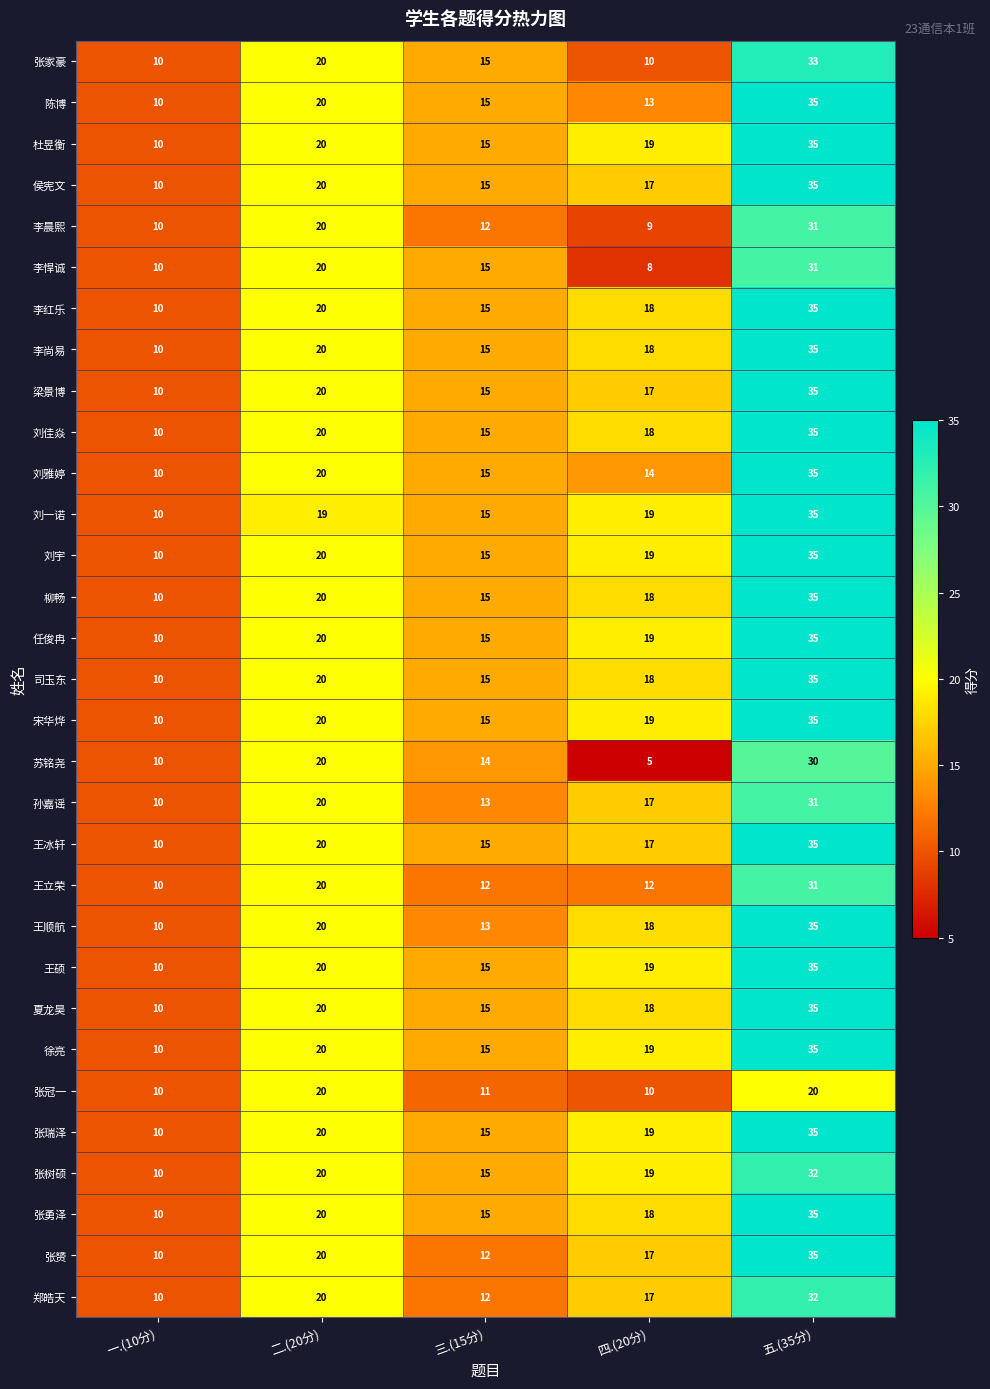

What is the total value across all series at 三.(15分)?

444